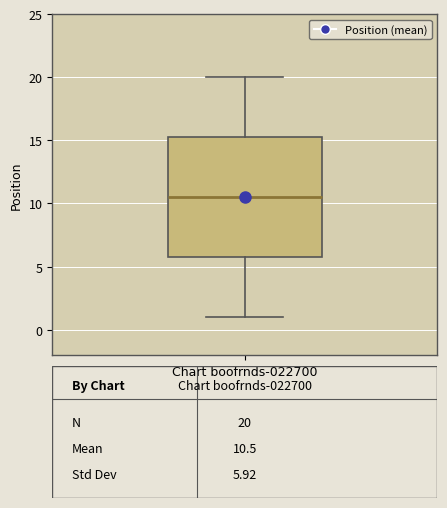

Where does the lower whisker of the box for Chart boofrnds-022700 end on the y-axis? The values are not printed on the chart, so give them approximately, as read against the axis.

1.0